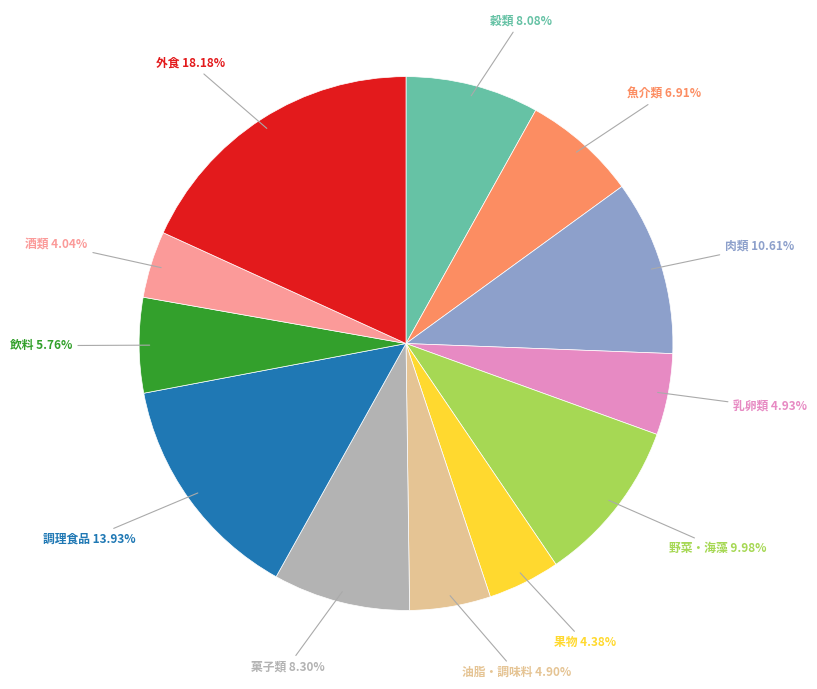

Does any single category account for the majority?

No